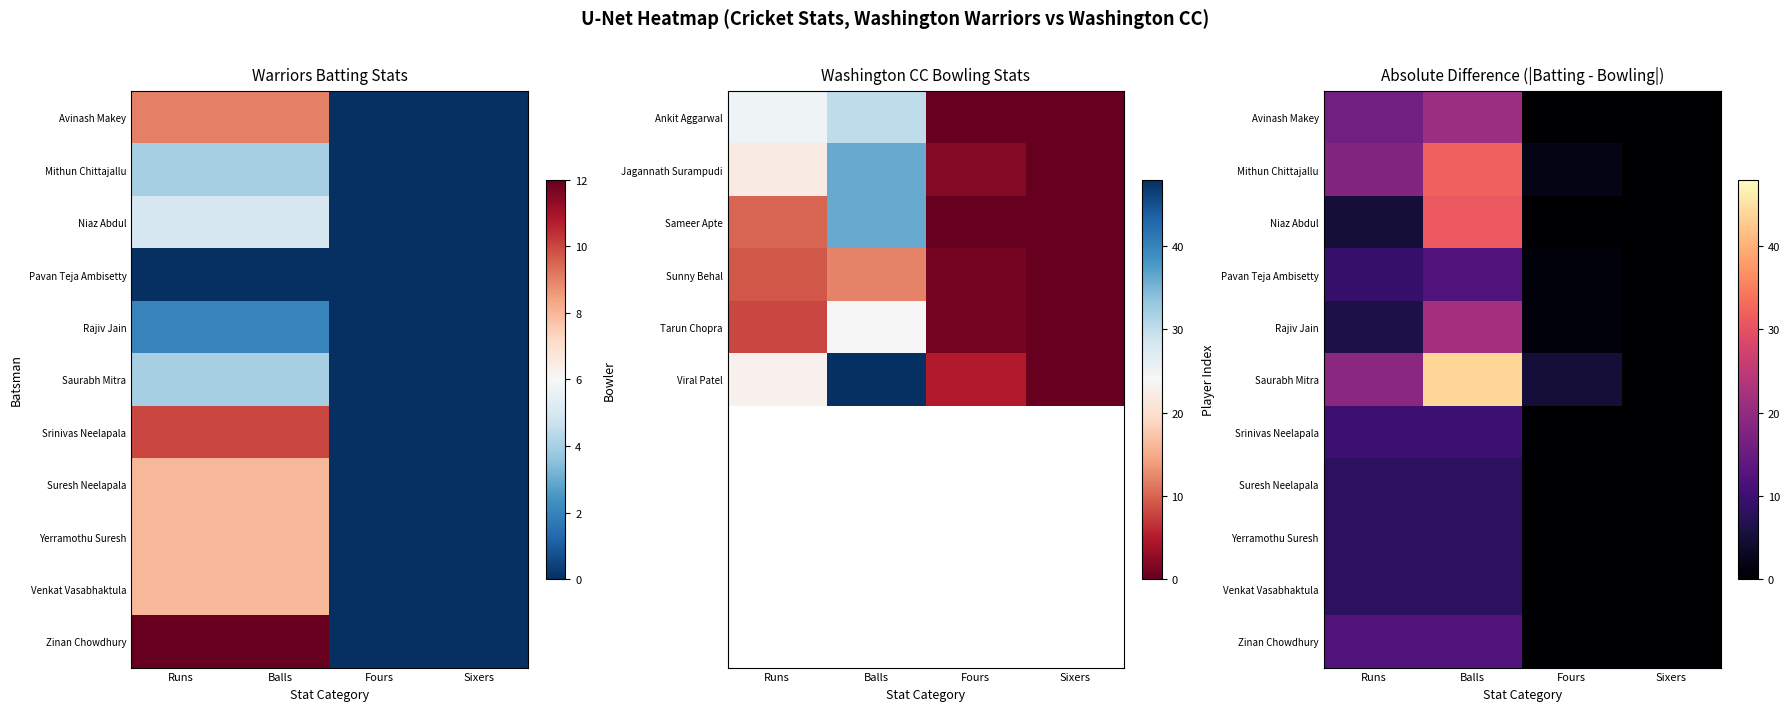

Rank the categories by Rajiv Jain value from highest to lowest.

Balls, Runs, Fours, Sixers